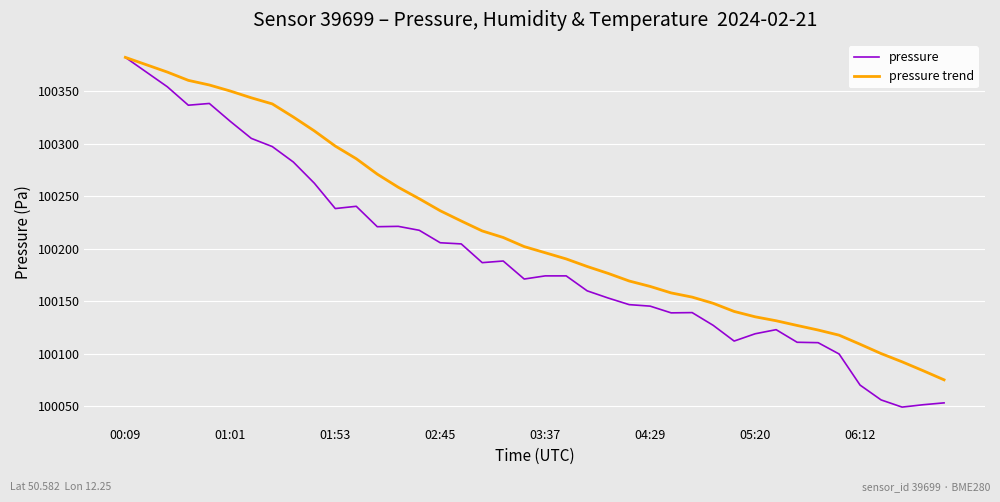

How many values in the pressure trend series are below 100202?

20